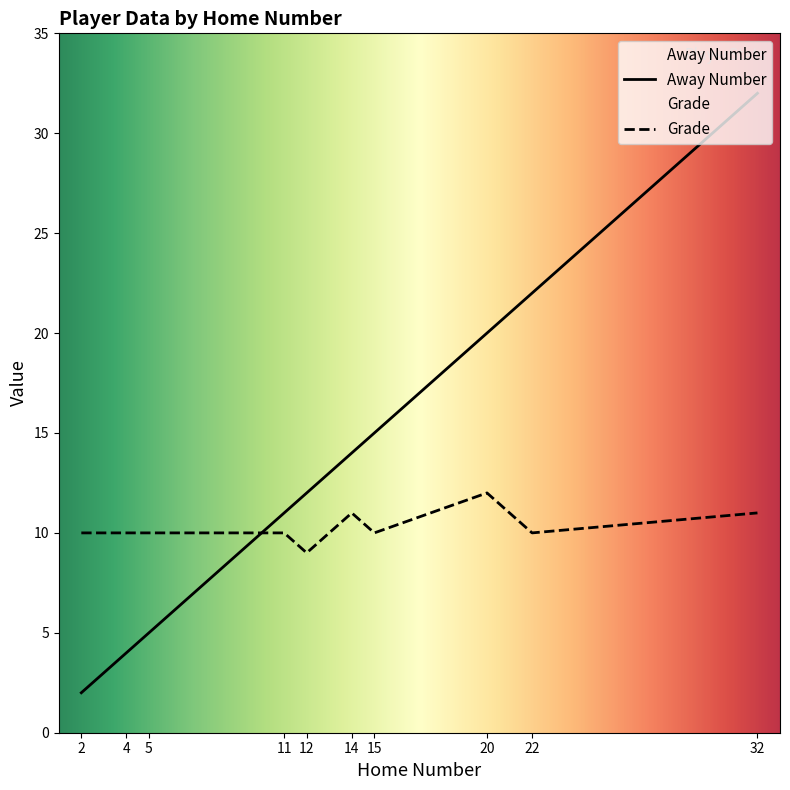

Does the chart display data point markers on the line(s)?

No